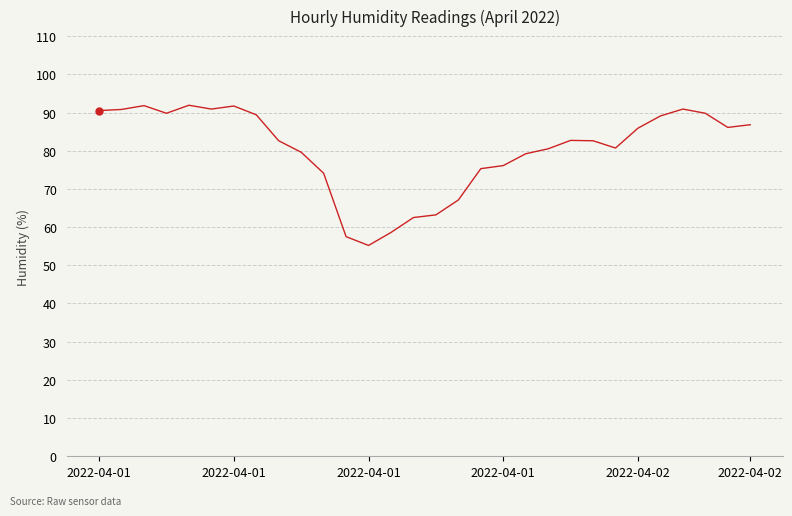

Does the chart have visible grid lines?

Yes